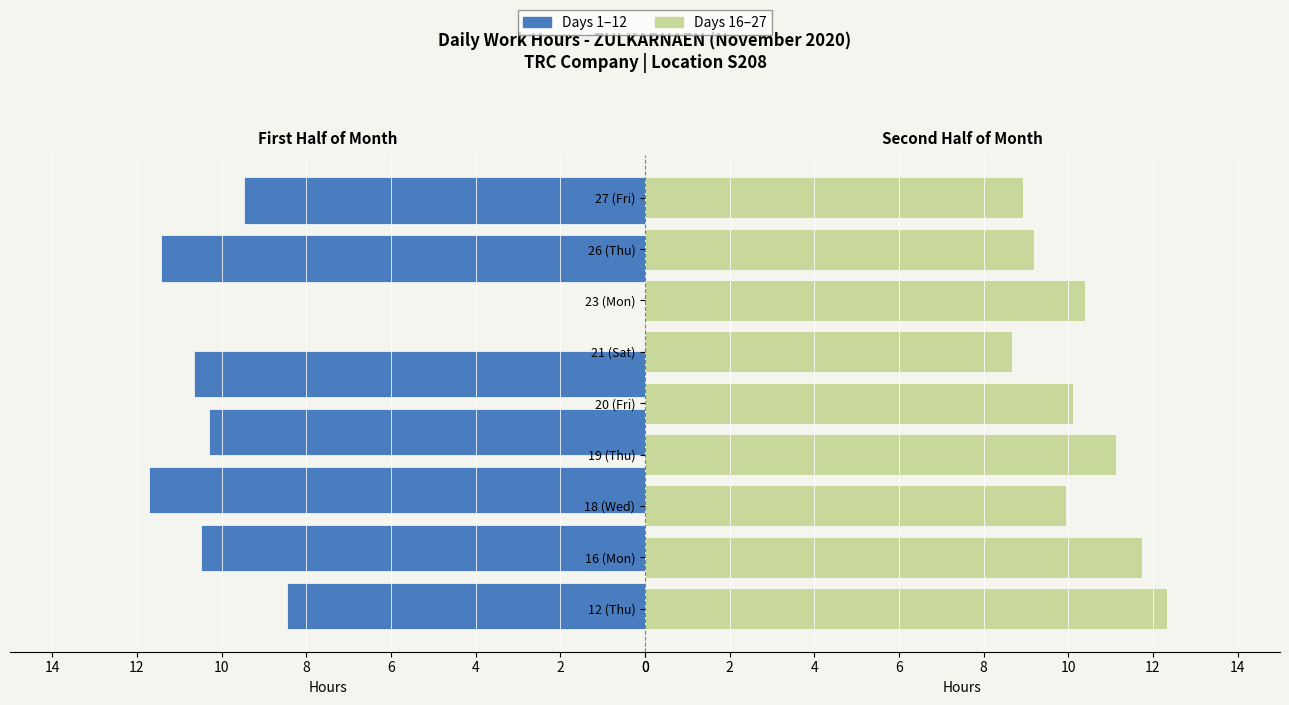

What is the label of the 2nd bar from the right?

26 (Thu)